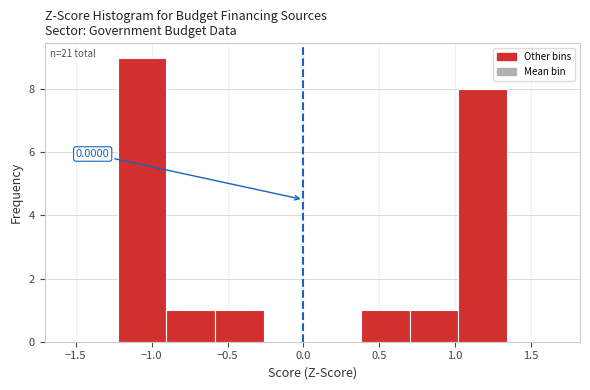

Which range on the x-axis has the tallest bar?

-1.20 to -0.90